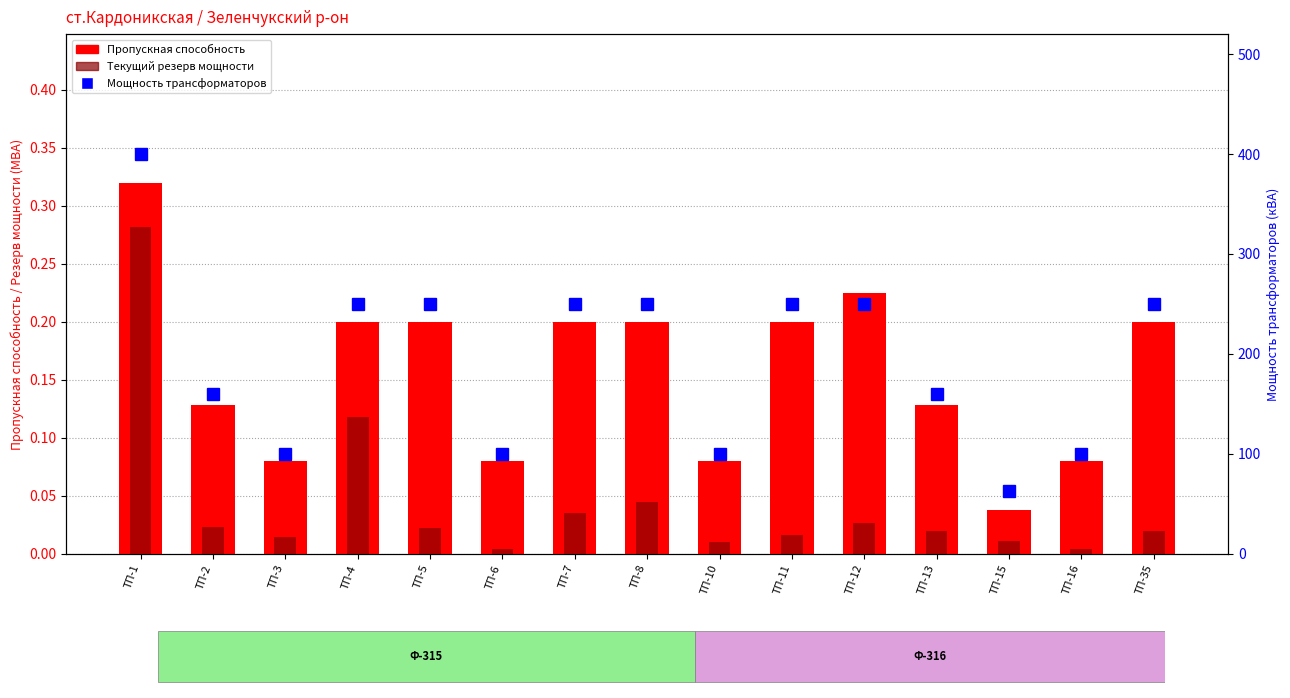

Count the Пропускная способность values in the range 0 to 1.

15